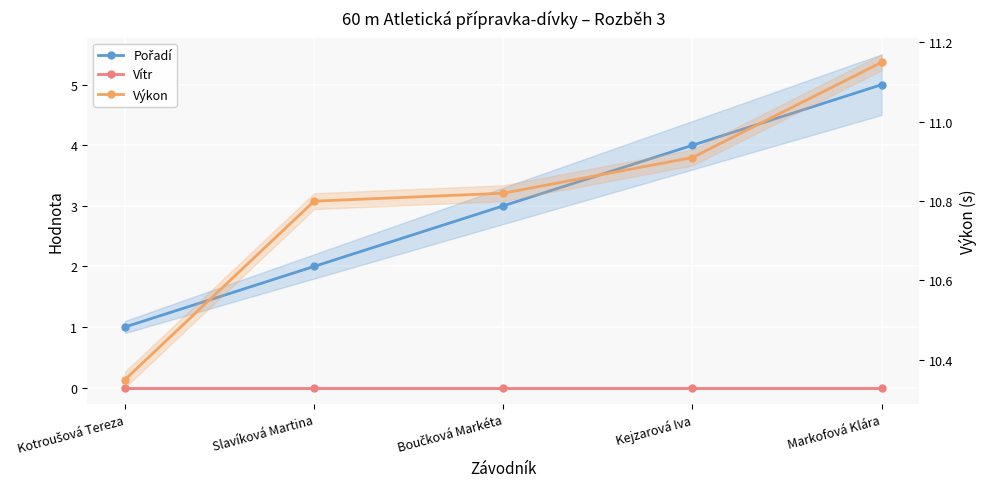

What are all the series names shown in the legend?

Pořadí, Vítr, Výkon